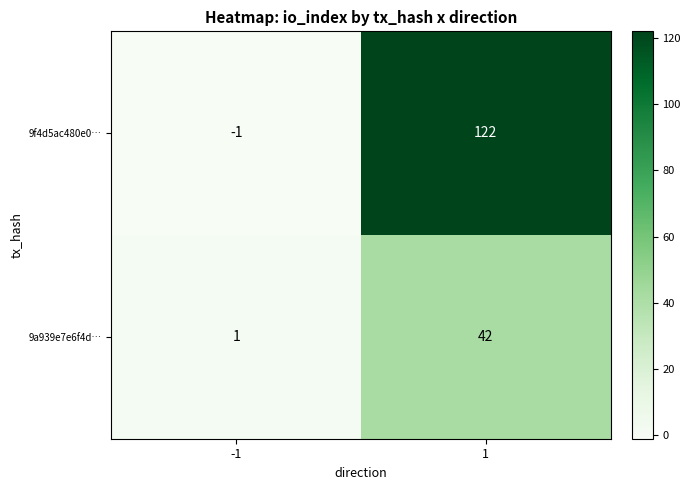

Is it true that 9a939e7e6f4d… equals 1 at -1?

True